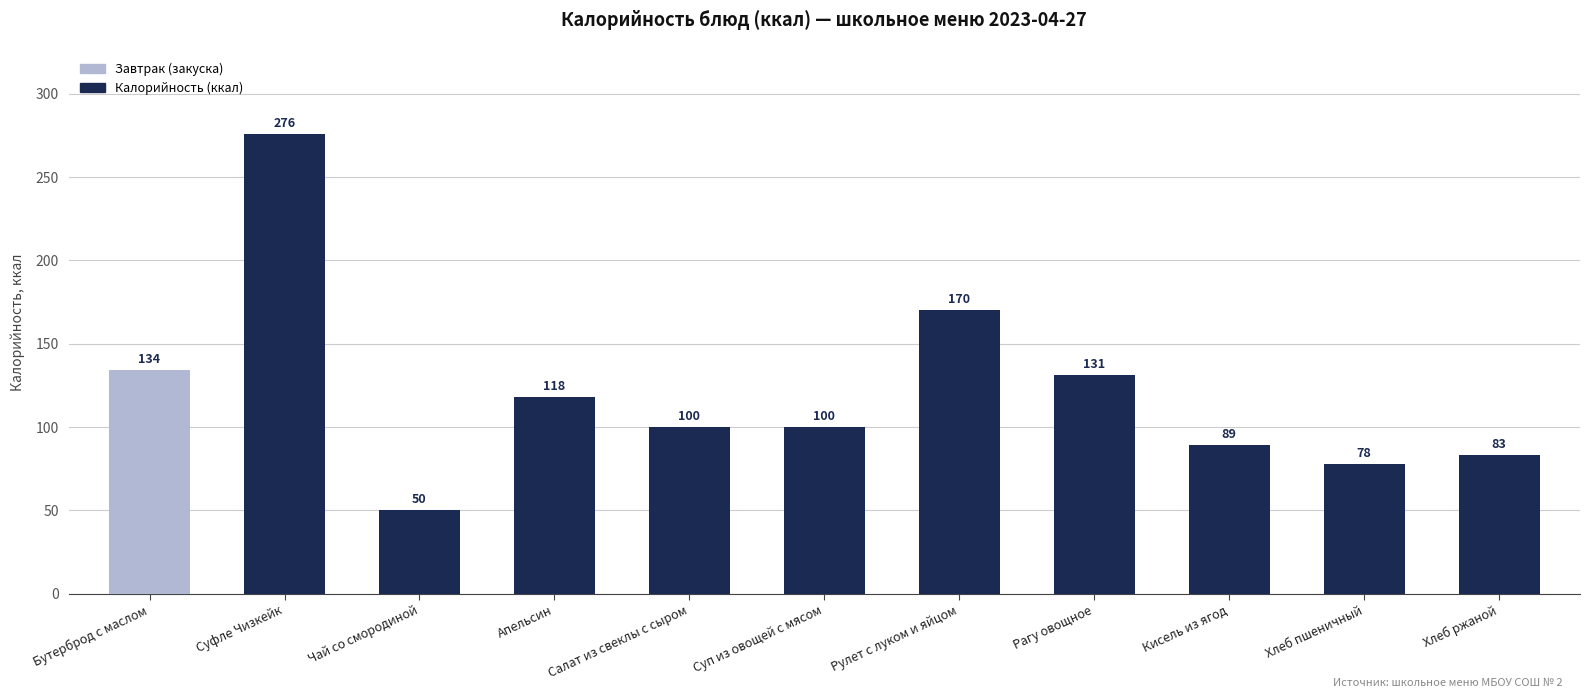

True or false: the data shows 134 at Бутерброд с маслом.

True